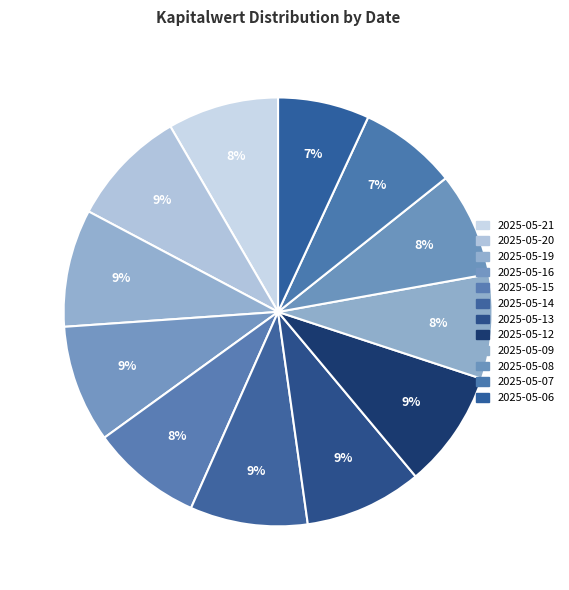

Between 2025-05-15 and 2025-05-08, which is larger?

2025-05-15